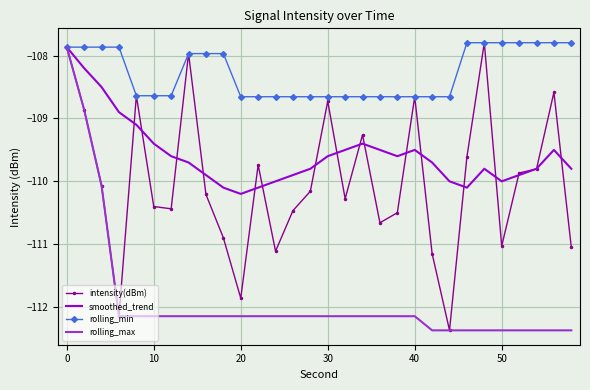

What is the greatest value displayed?

-107.8